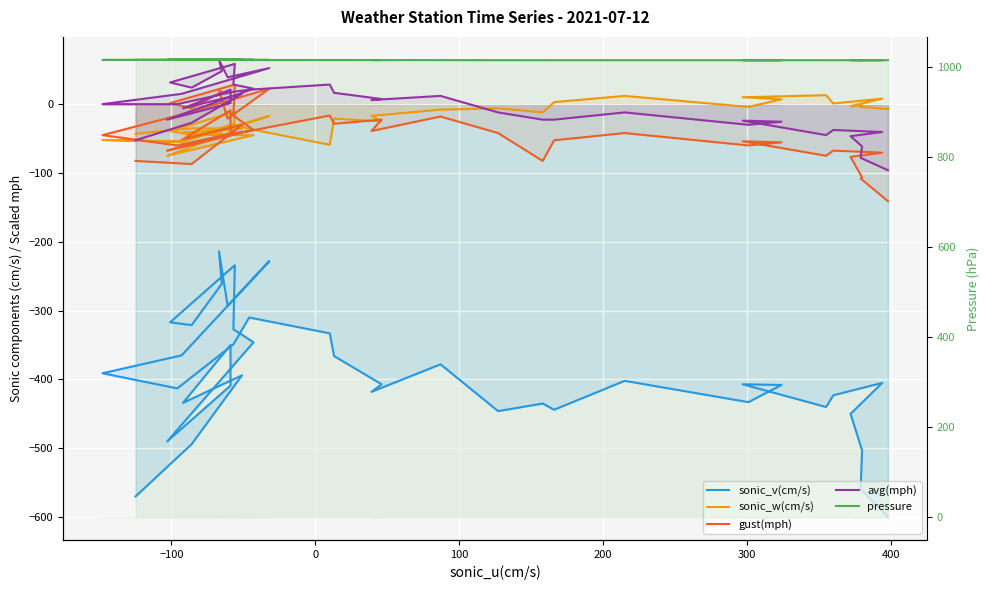

True or false: sonic_w(cm/s) and pressure intersect in this chart.

False